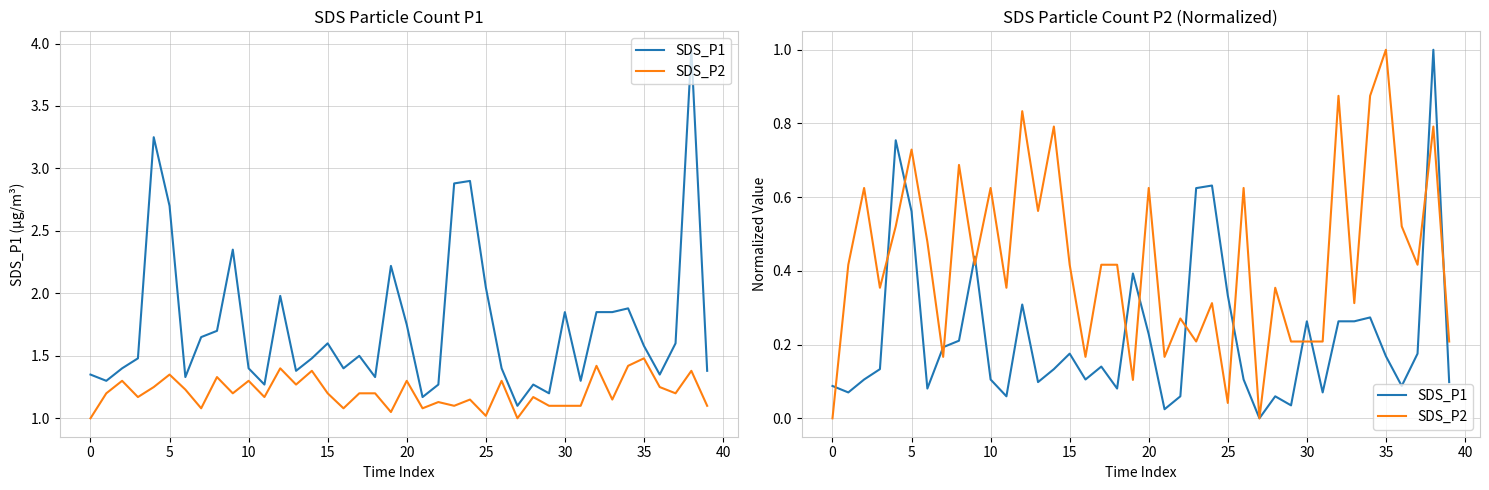

What is the sum of all SDS_P2 values?

17.3